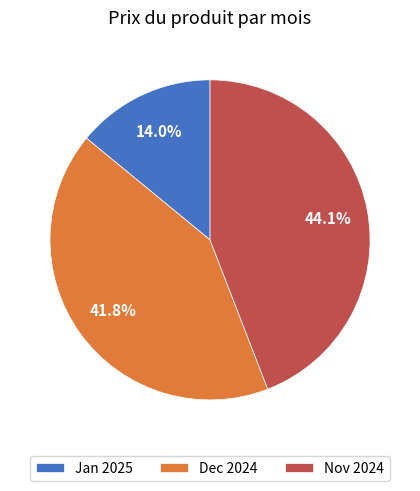

Rank the categories by value from highest to lowest.

Nov 2024, Dec 2024, Jan 2025